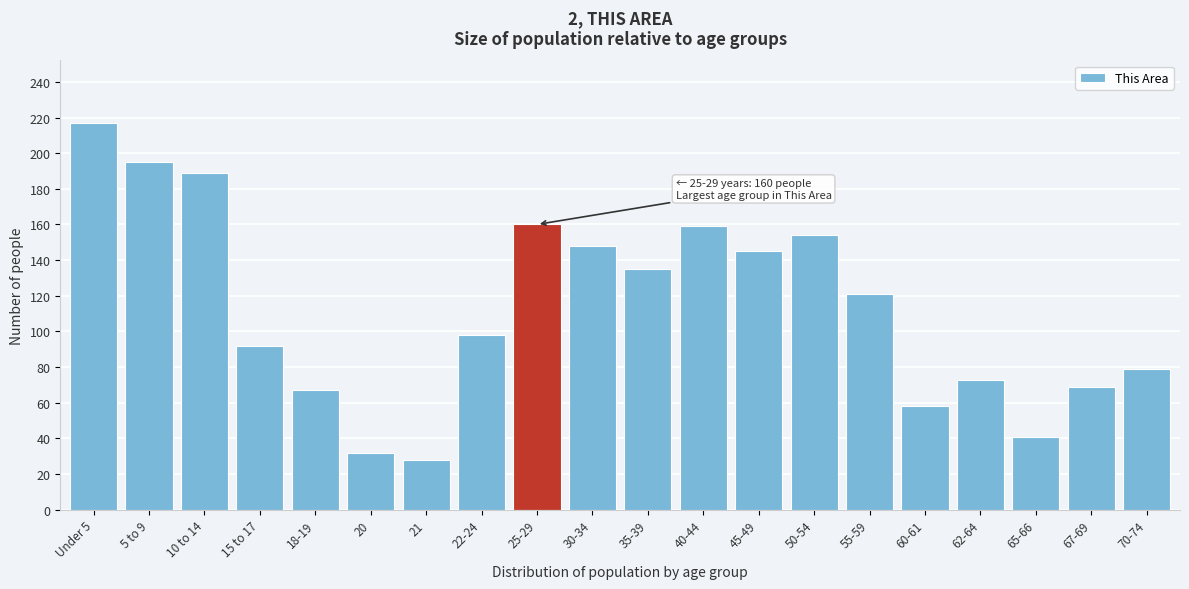

What is the greatest value displayed?

217